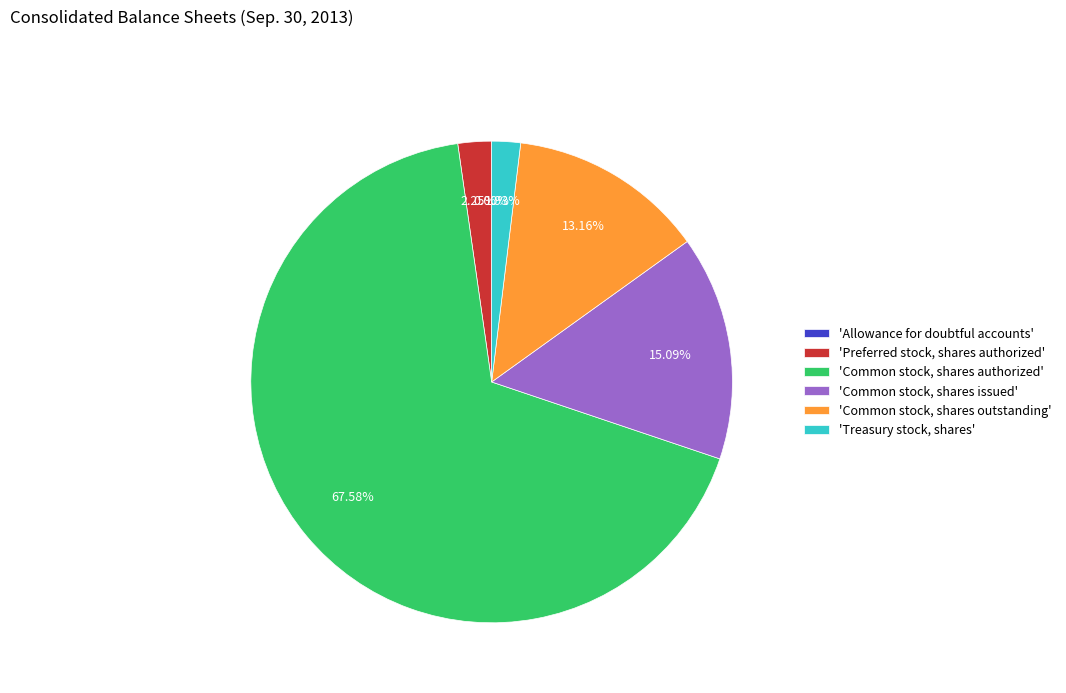

Which category has the biggest portion of the pie?

'Common stock, shares authorized'